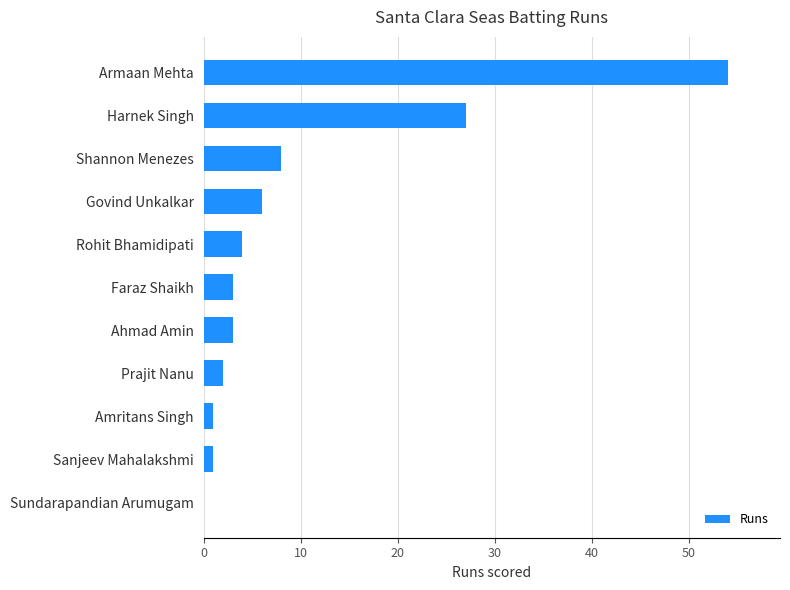

What is the maximum value shown in the chart?

54